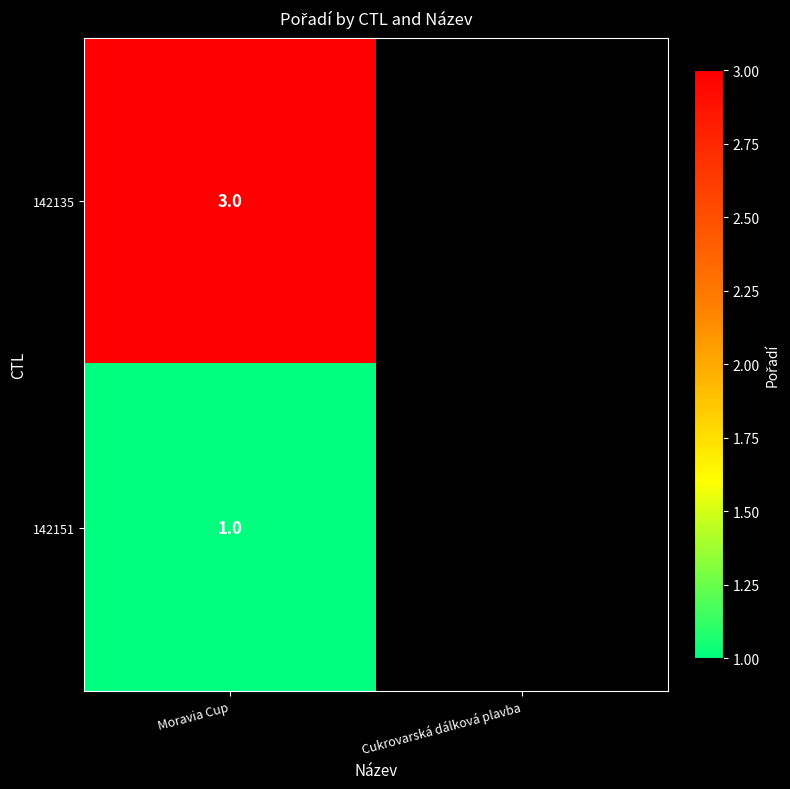

The 142135 series shows 4 at Moravia Cup. True or false?

False